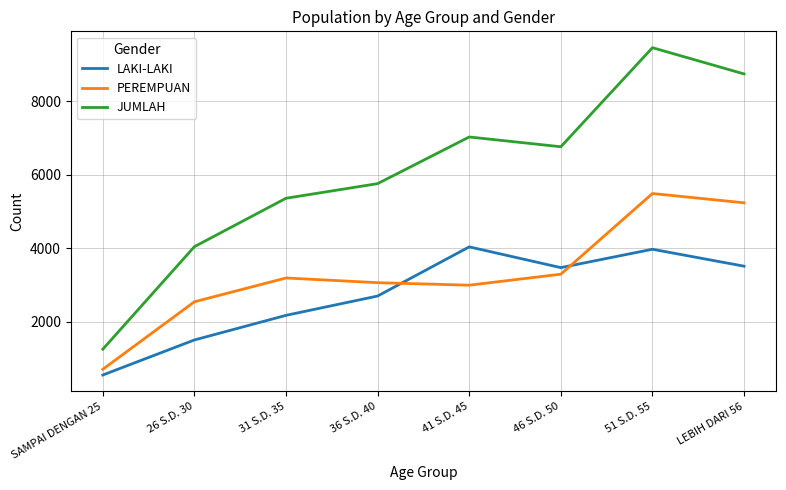

What are all the series names shown in the legend?

LAKI-LAKI, PEREMPUAN, JUMLAH